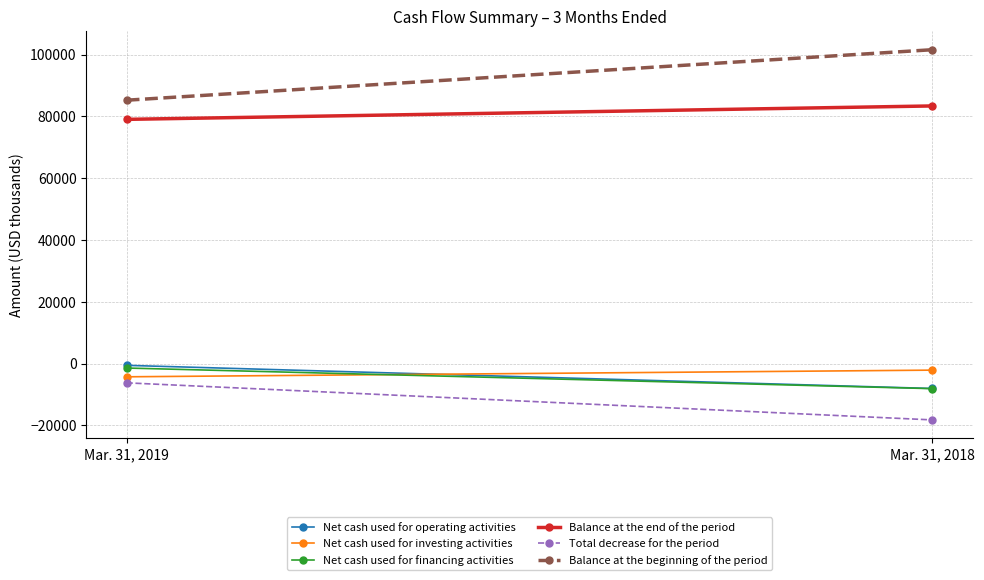

The value of Balance at the beginning of the period at Mar. 31, 2018 is 67862. True or false?

False